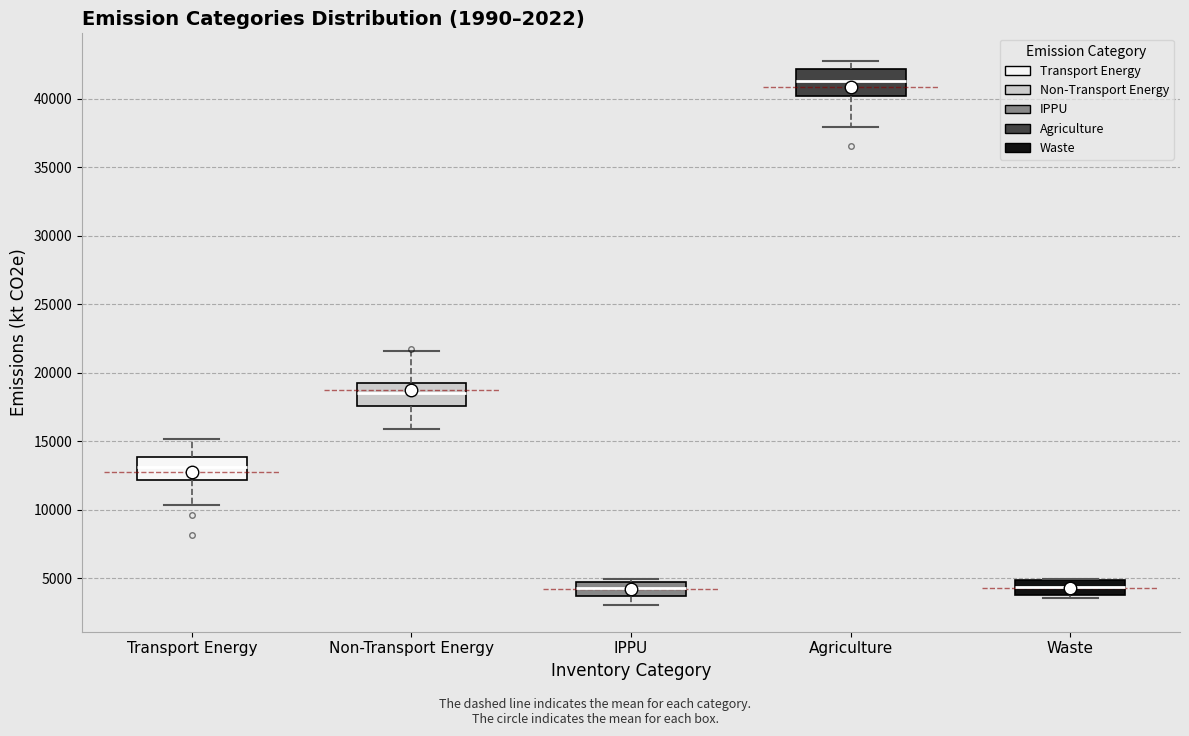

Reading left to right, transcribe this box plot: for each box, give where its median line is, the range the box spans, and where its two whiskers end, as read against the y-axis. The values are not printed on the chart, so give them approximately, as read against the axis.

Transport Energy: median 13000, box 12000 to 14000, whiskers 10500 to 15000
Non-Transport Energy: median 18500, box 17500 to 19000, whiskers 16000 to 21500
IPPU: median 4500 (inside the box), box 3500 to 4500, whiskers 3000 to 5000
Agriculture: median 41500, box 40000 to 42000, whiskers 38000 to 43000
Waste: median 4500, box 3500 to 5000, whiskers 3500 (just below the box's lower edge) to 5000